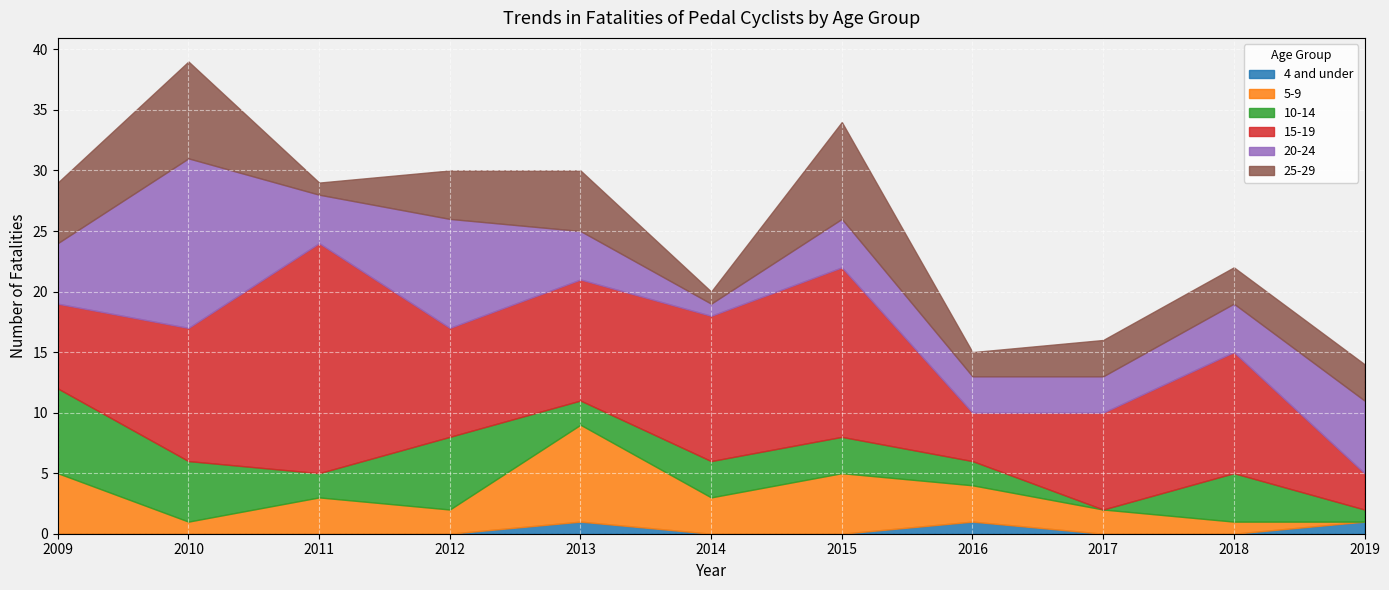

The 10-14 series shows 3 at 2011. True or false?

False